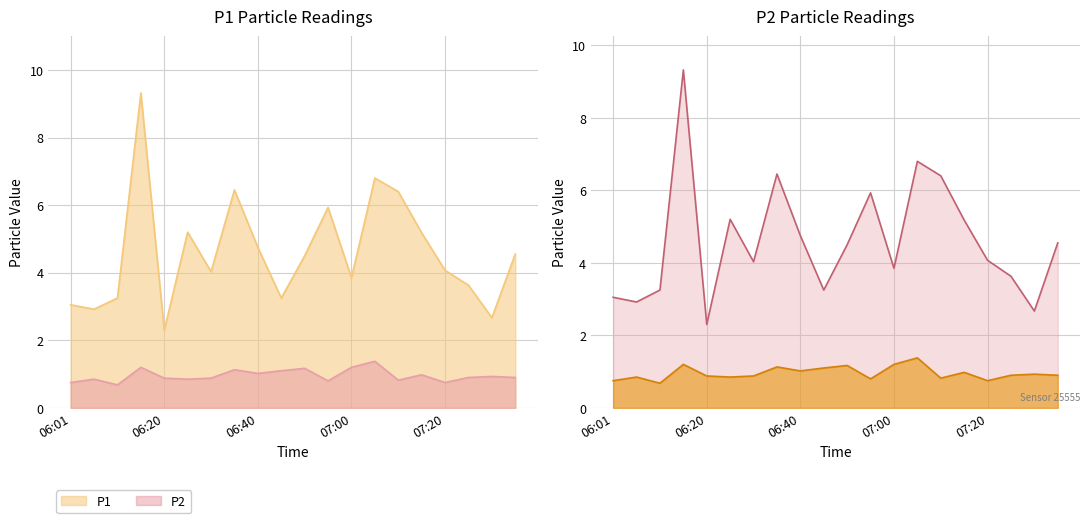

True or false: P1 and P2 intersect in this chart.

False